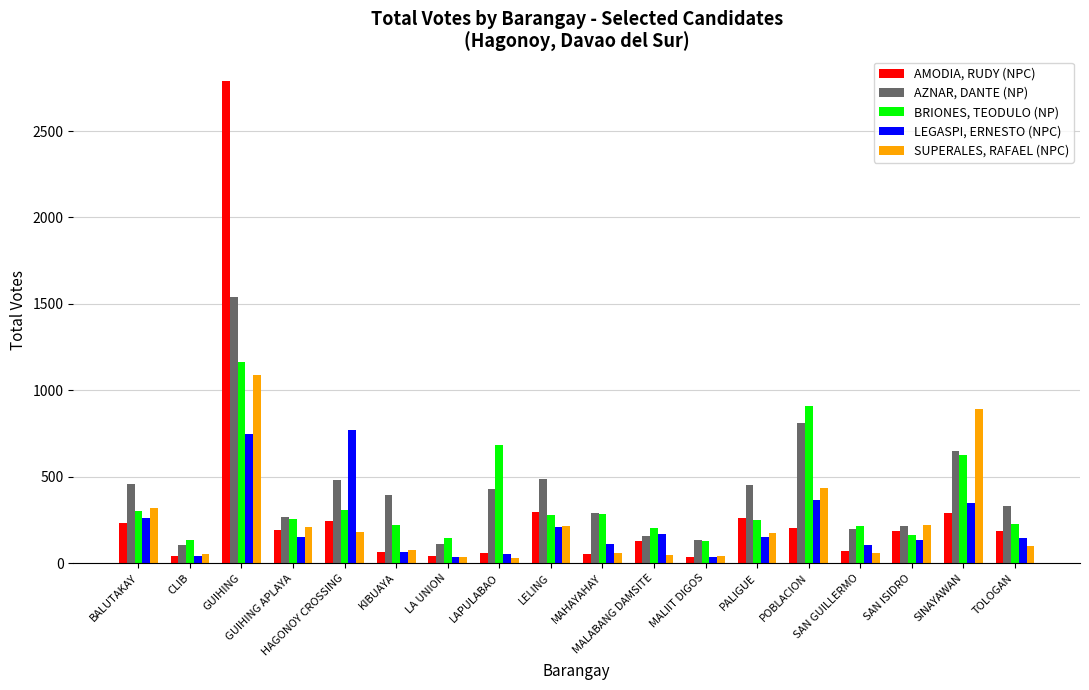

At which label does LEGASPI, ERNESTO (NPC) first exceed 149?

BALUTAKAY